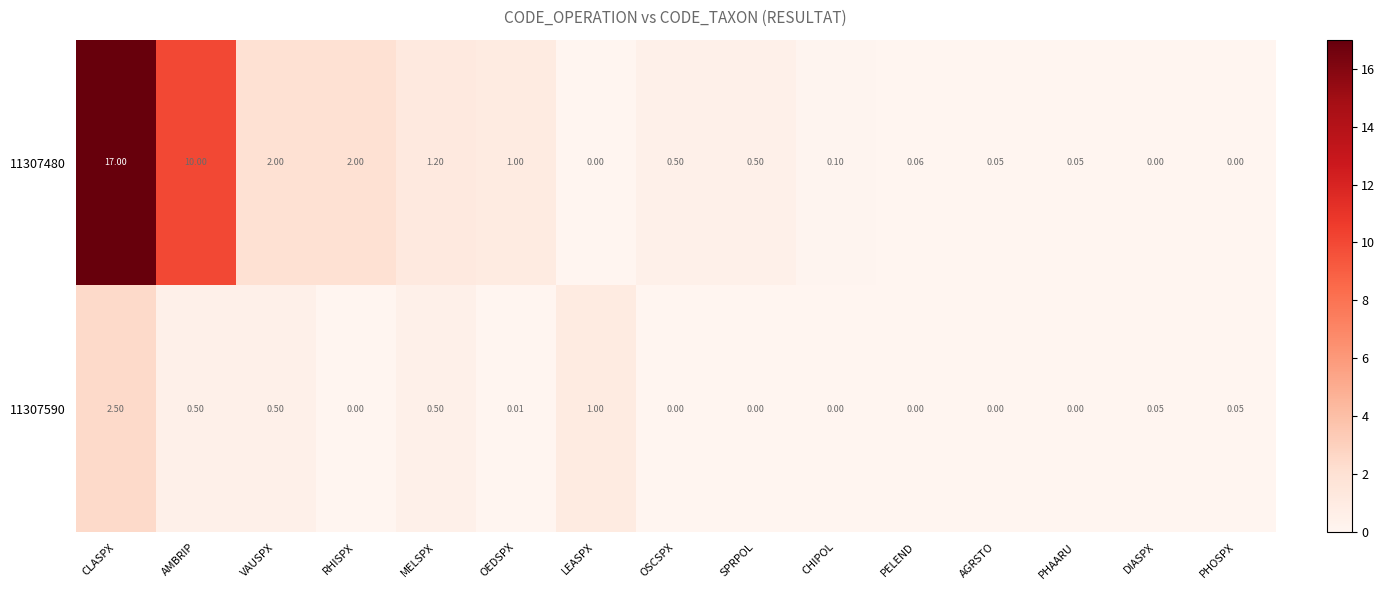

At which label is 11307590 closest to 1?

LEASPX